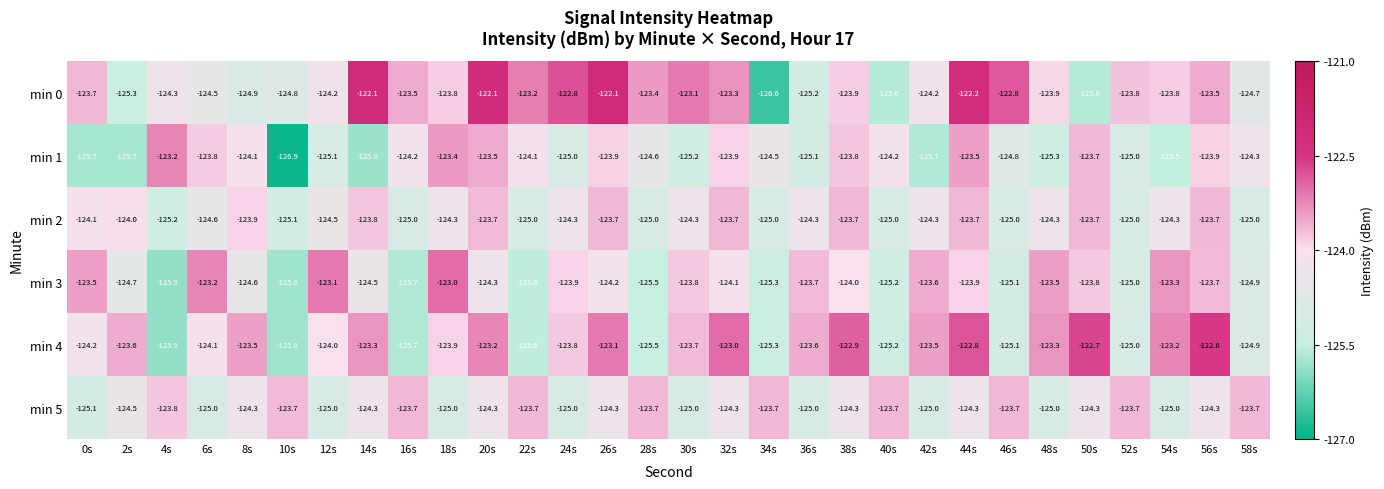

What is the total value across all series at 46s?

-746.5